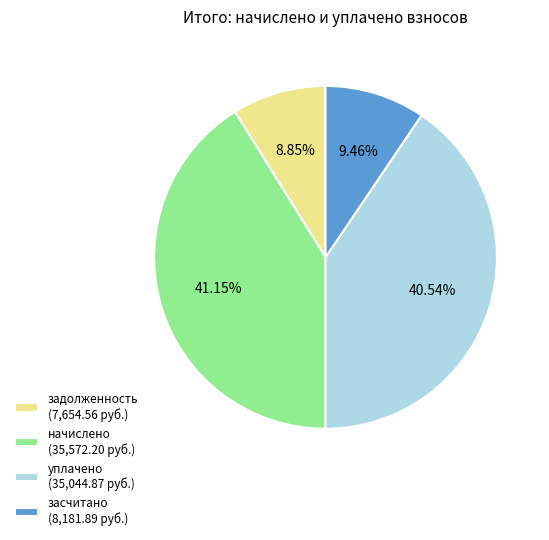

Count the number of slices in the pie.

4